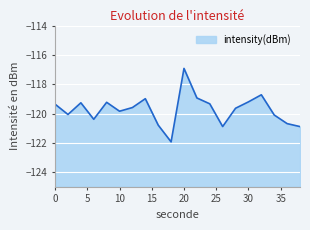

What is the difference between the maximum and second lowest values?

4.0